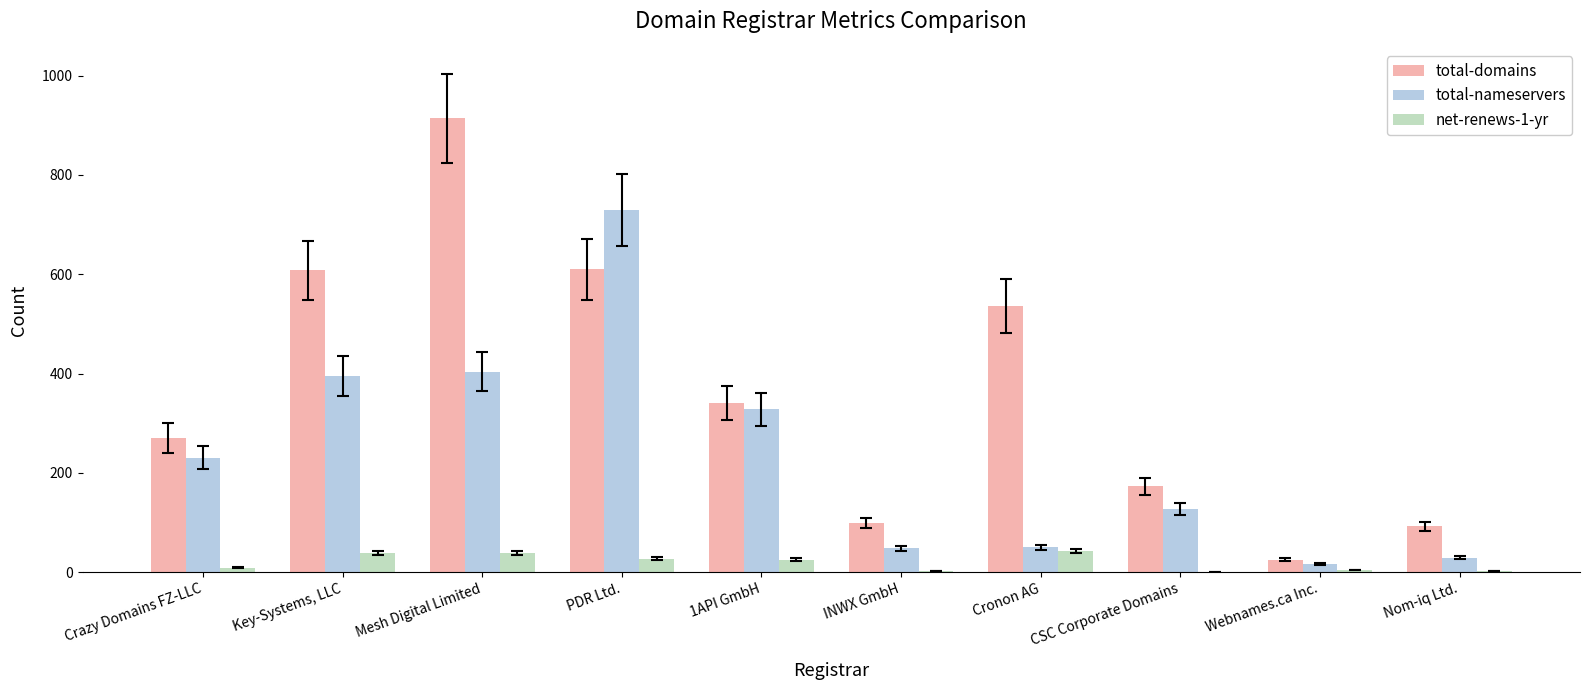

At which label is total-domains closest to 469?

Cronon AG